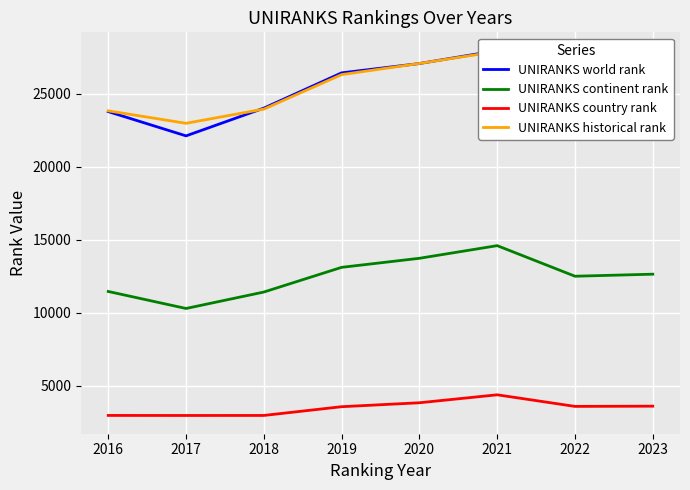

Rank the series at 2019 from highest to lowest value.

UNIRANKS world rank, UNIRANKS historical rank, UNIRANKS continent rank, UNIRANKS country rank